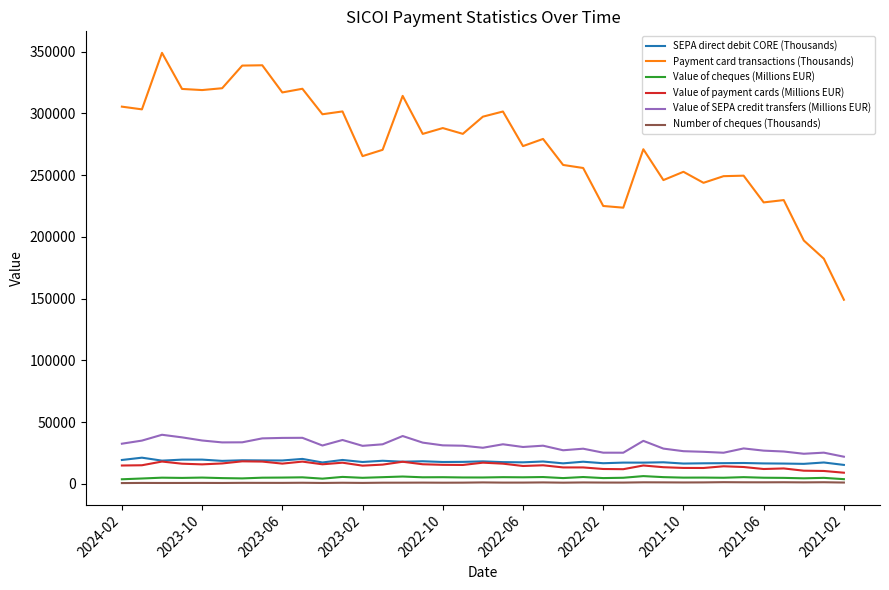

Which series has the largest total across all categories?

Payment card transactions (Thousands)